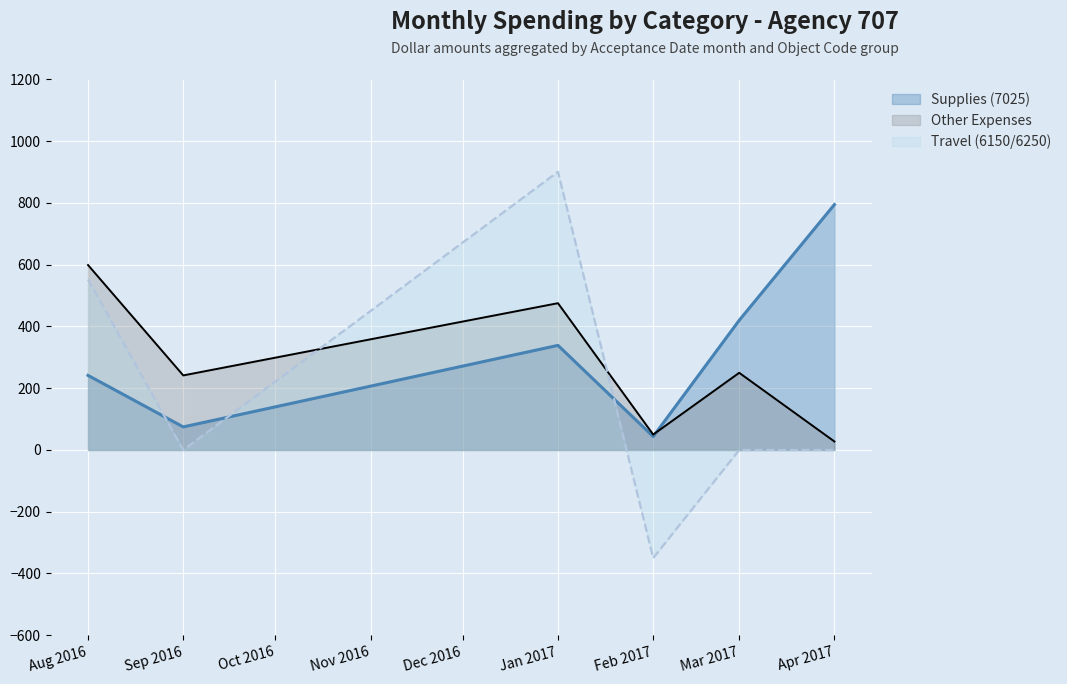

What is the total value across all series at Jan 2017?

1715.4